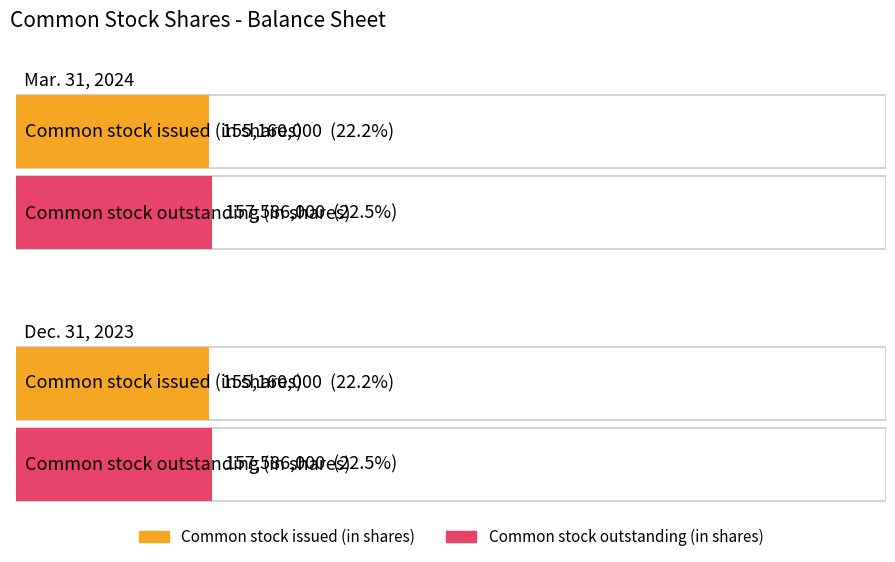

The value of Dec. 31, 2023 at Common stock outstanding (in shares) is 157586000. True or false?

True